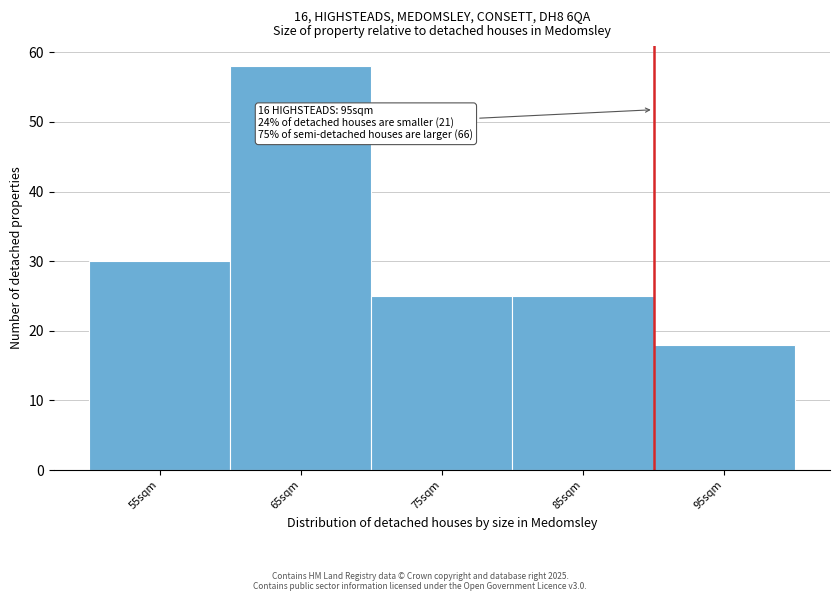

Reading left to right, what are all the values shown in this chart?

55sqm=30	65sqm=58	75sqm=25	85sqm=25	95sqm=18